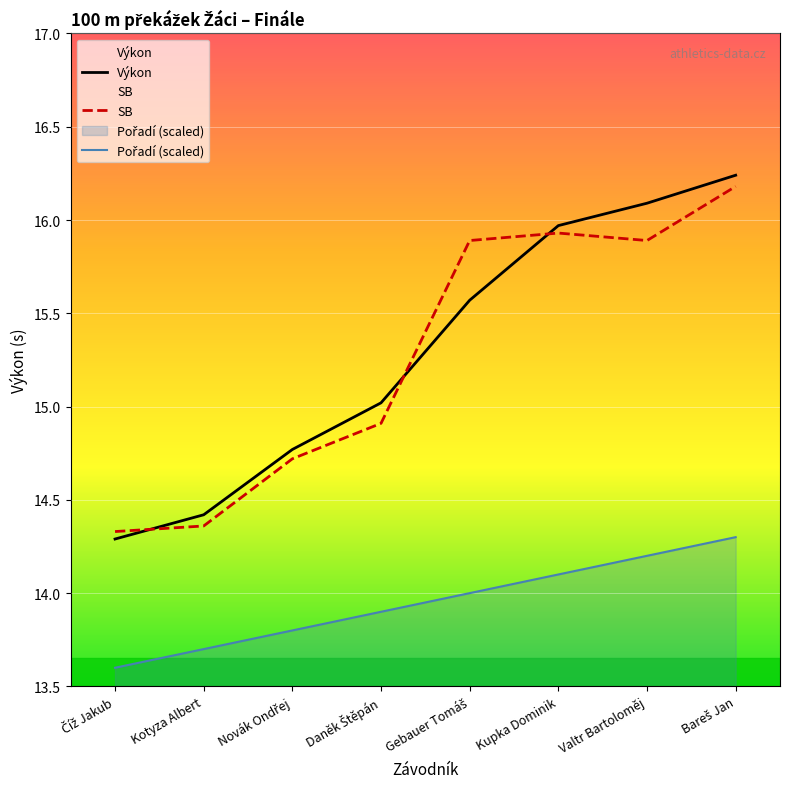

What is the difference between the SB values at Novák Ondřej and Bareš Jan?

1.5